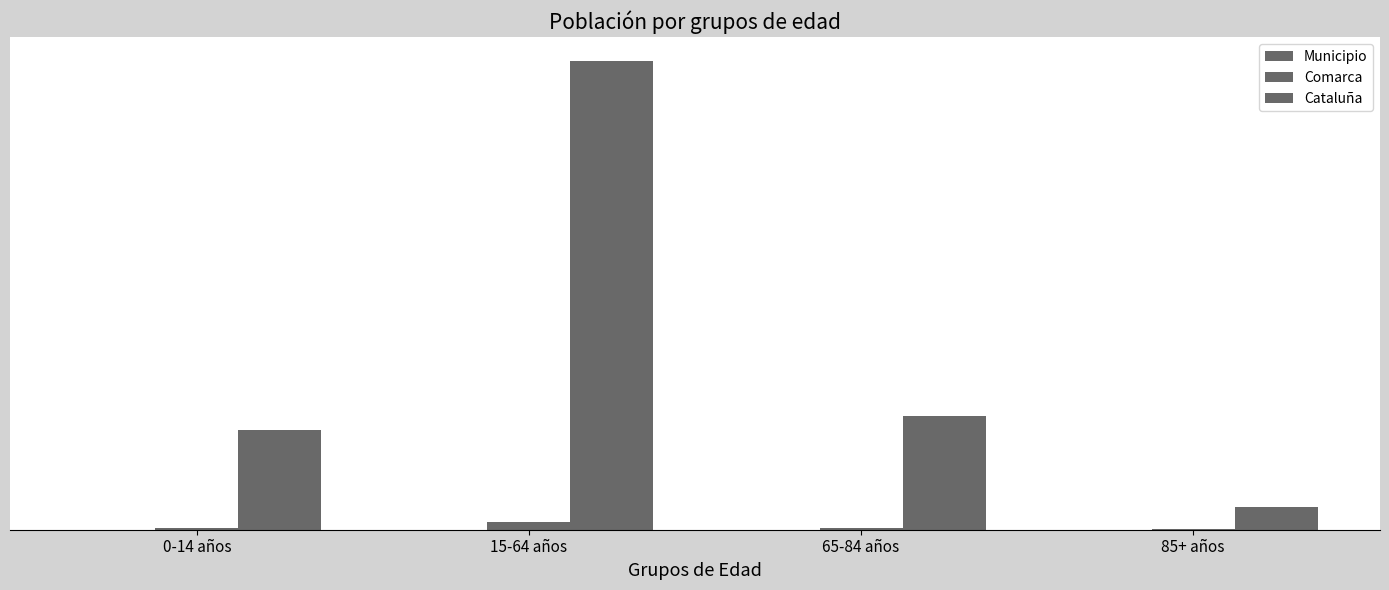

Reading right to left, what are all the values shown in this chart?

Municipio: 46	179	820	223
Comarca: 3781	19635	83973	19363
Cataluña: 256461	1272703	5255889	1116910